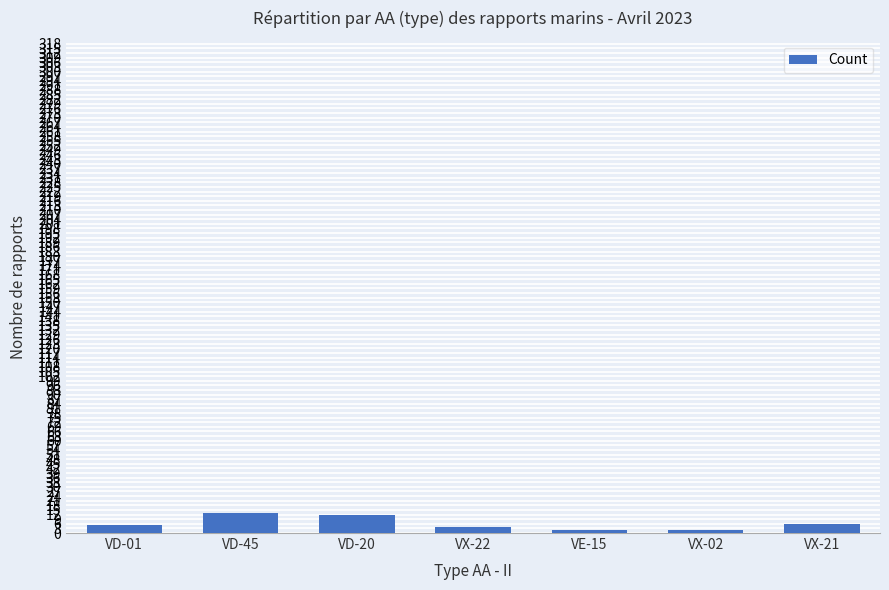

What is the maximum value shown in the chart?

13